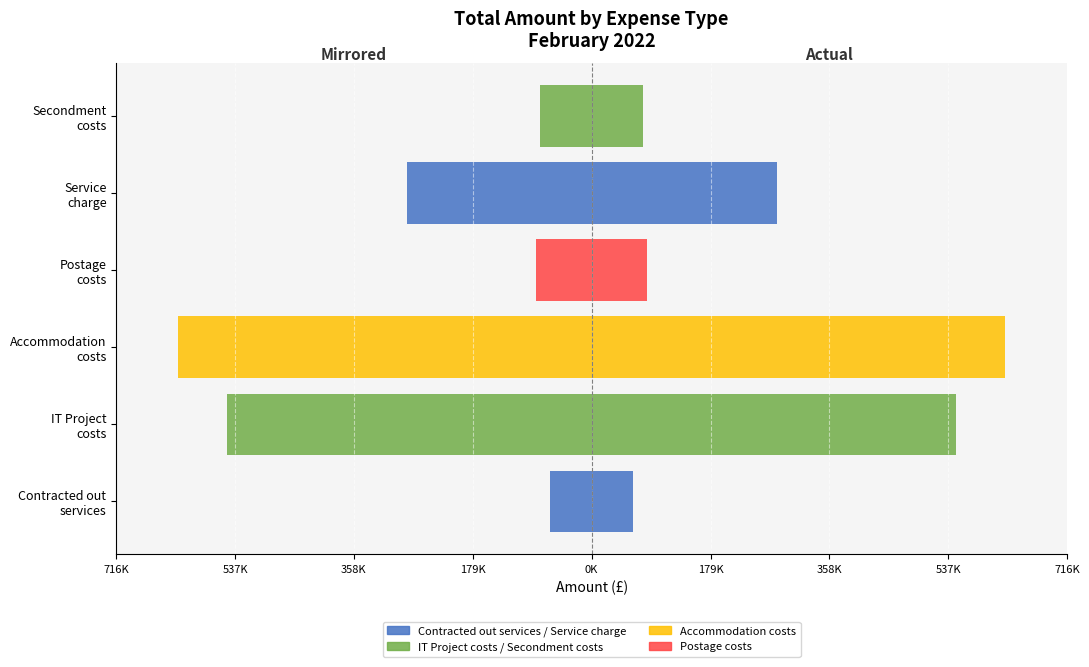

Are the bars grouped side by side (vs. stacked)?

Yes